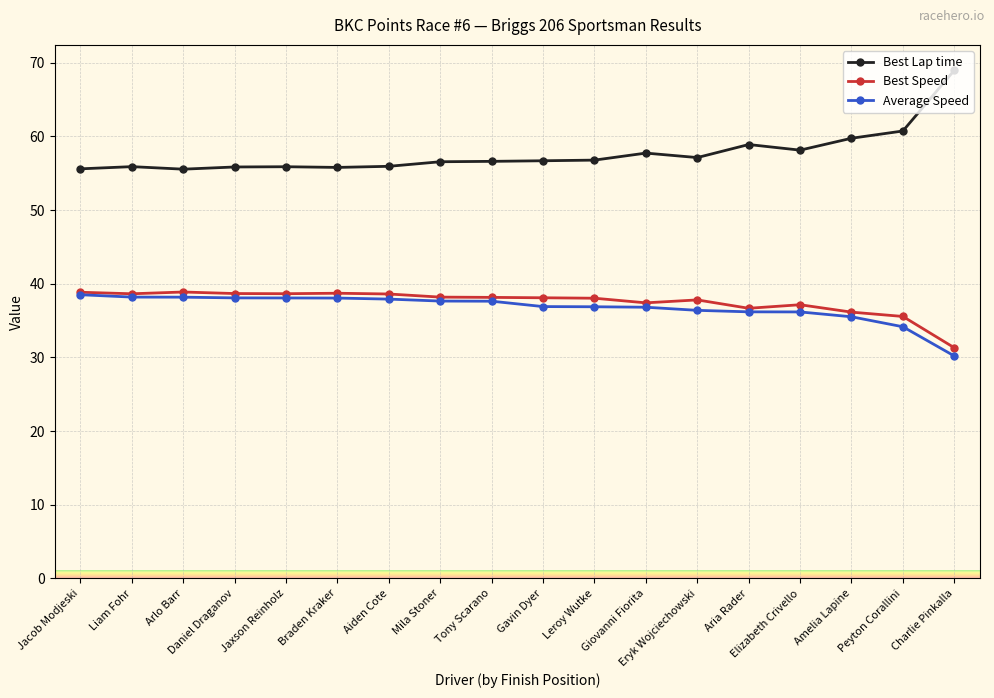

Read the Best Speed value at Gavin Dyer.

38.1